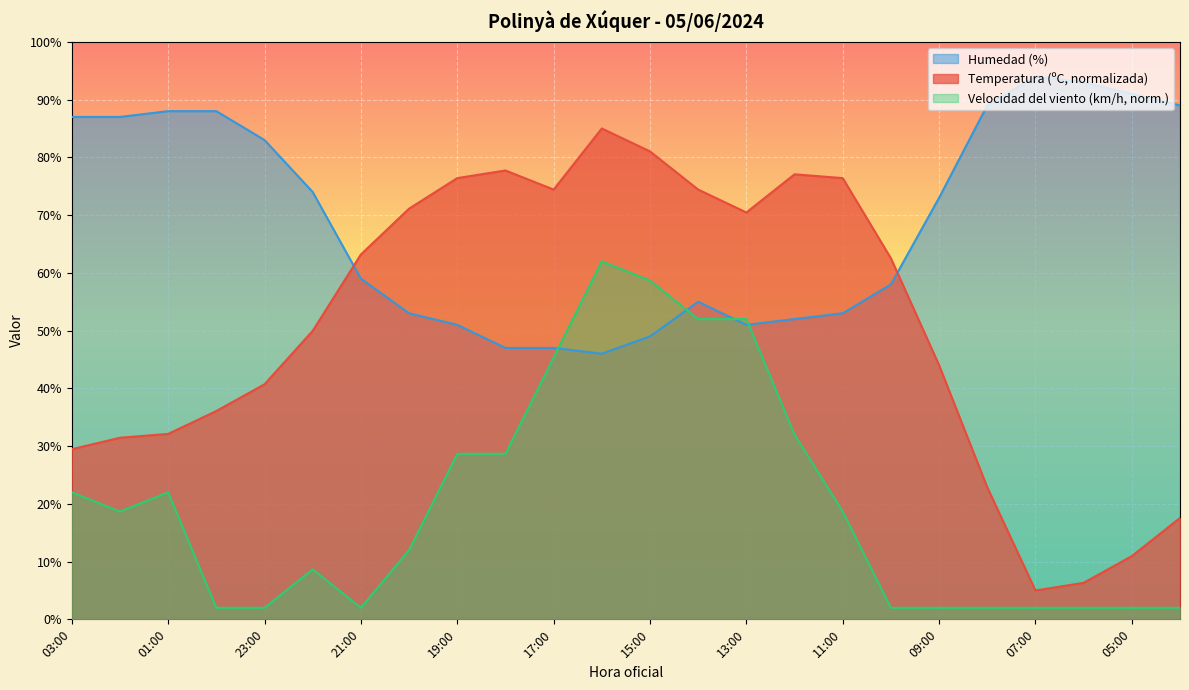

In Humedad (%), how many points are higher than both neighbors (excluding endpoints)?

2